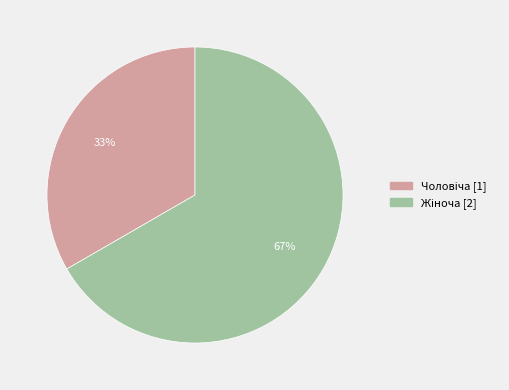

Rank the categories by value from lowest to highest.

Чоловіча, Жіноча